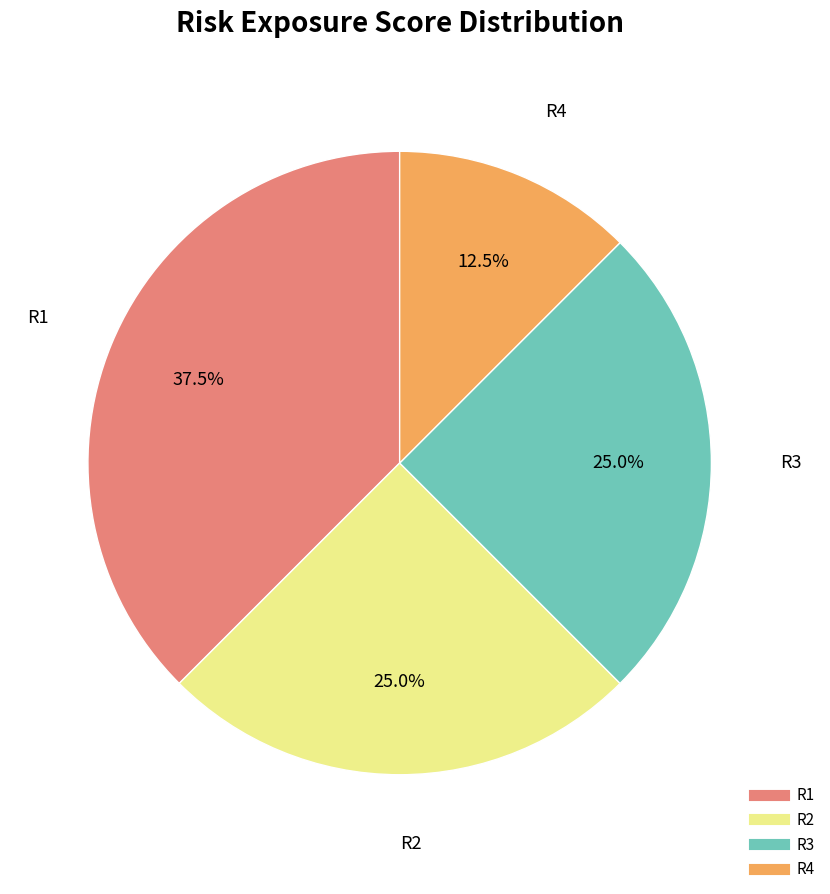

Which category has the smallest portion of the pie?

R4